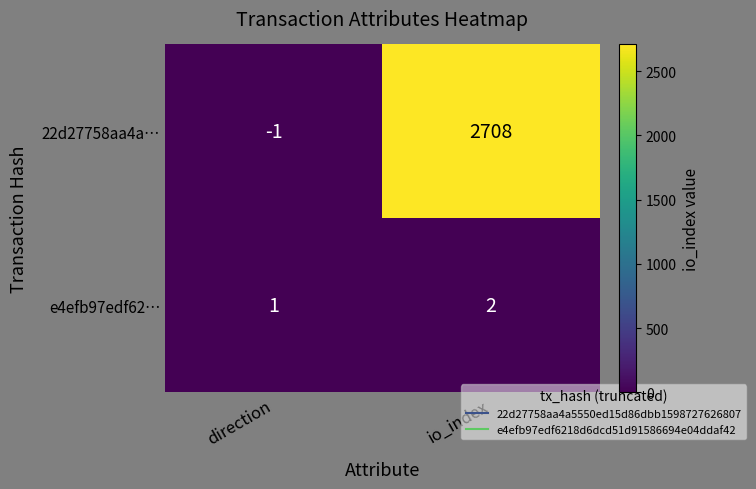

Which series has the largest total across all categories?

22d27758aa4a…